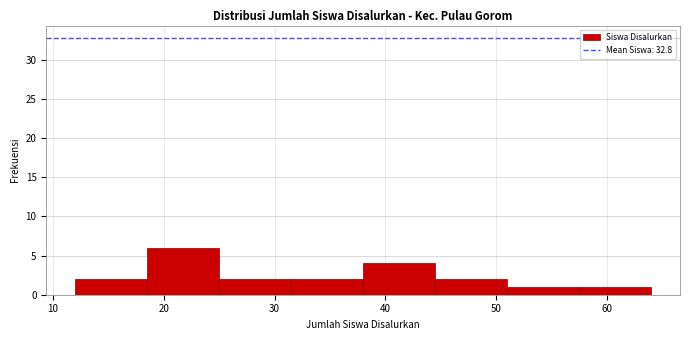

How tall is the bar that spans 31.5 to 38.0 on the x-axis? Neither the bar edges nor the heights are printed on the chart, so give them approximately, as read against the axes.

2